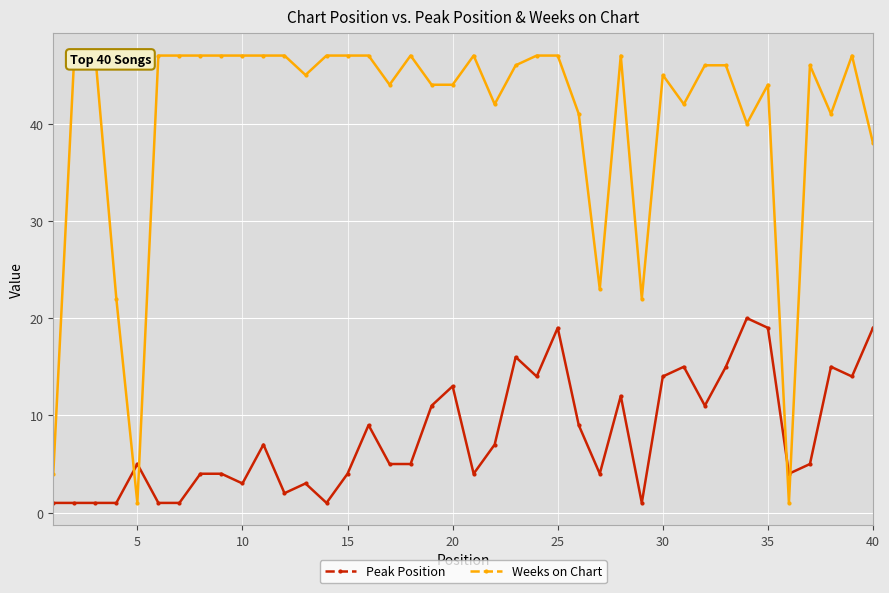

True or false: Peak Position has more than 2 interior local peaks.

True